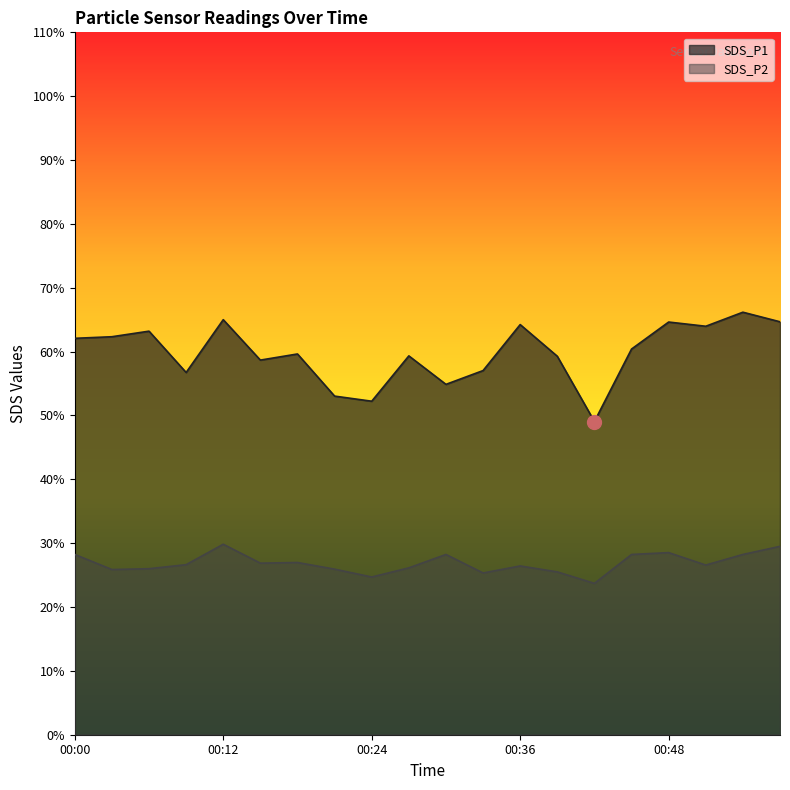

True or false: SDS_P2 and SDS_P1 cross at least once.

False